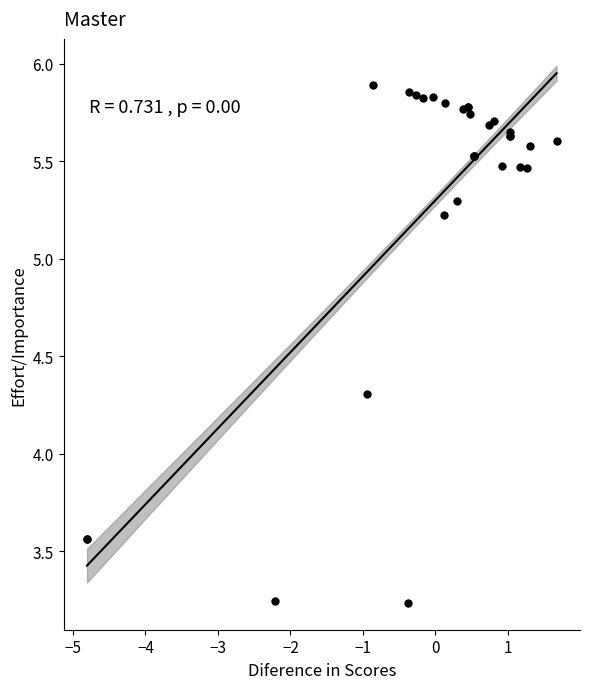

What Y value in the scatter plot is closest to 4?

4.3